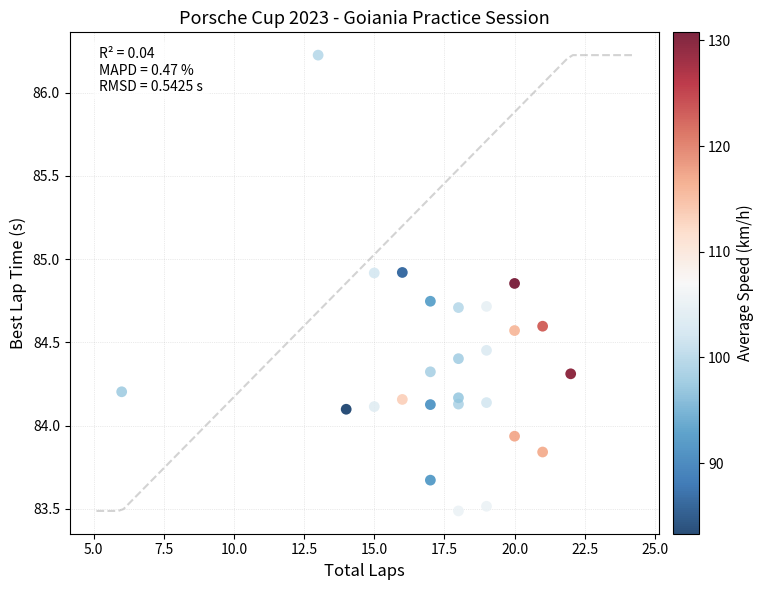

What is the range of Y values (max minus min)?

2.7